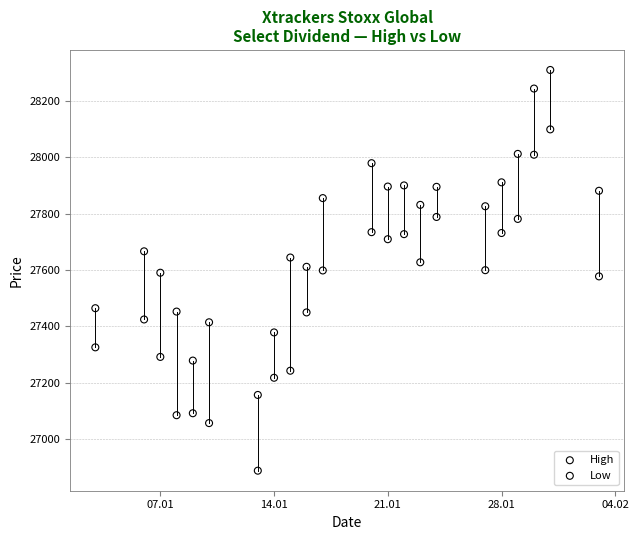

Which series reaches the minimum Y coordinate?

Low